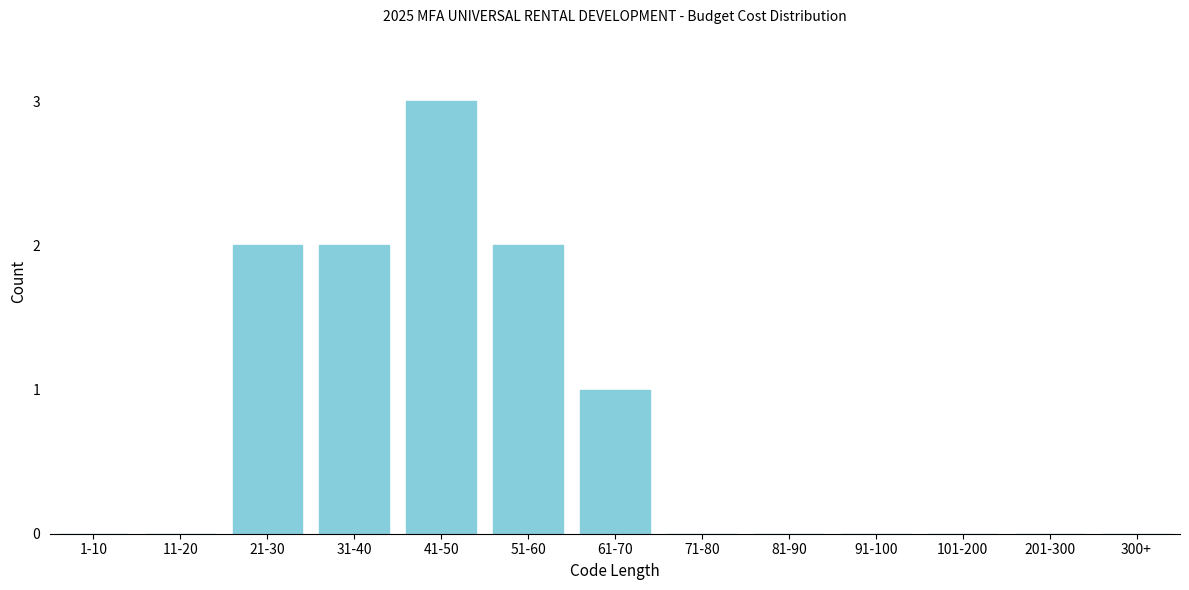

Reading right to left, extract all data points from this chart.

300+=0	201-300=0	101-200=0	91-100=0	81-90=0	71-80=0	61-70=1	51-60=2	41-50=3	31-40=2	21-30=2	11-20=0	1-10=0